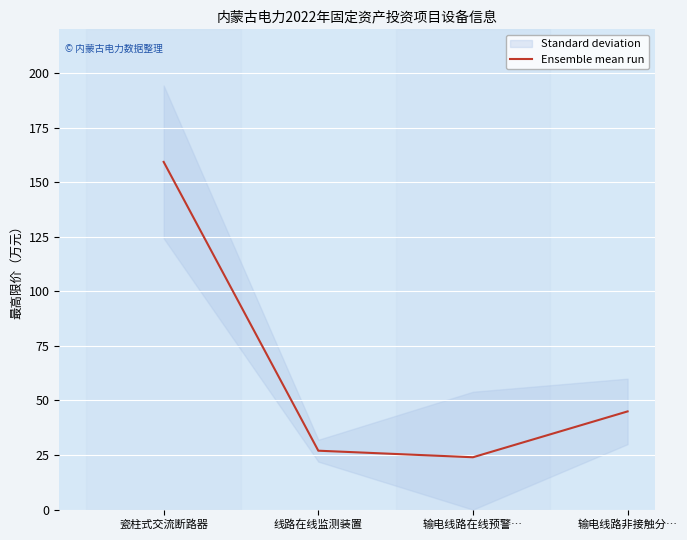

How many categories are shown in the chart?

4